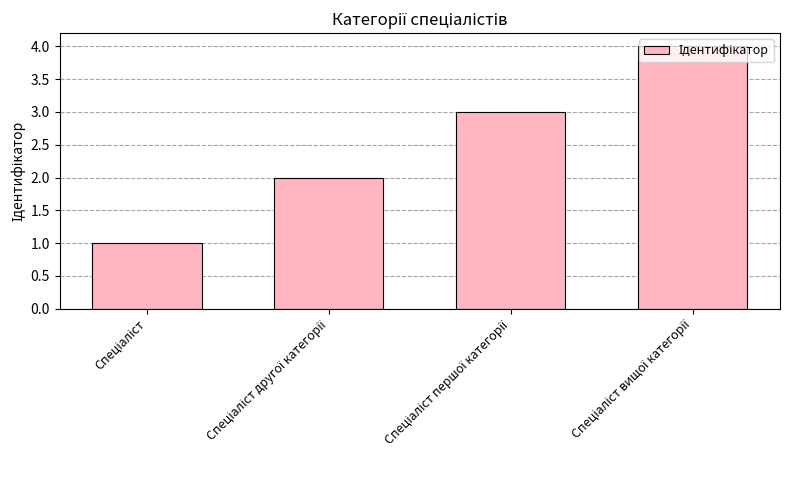

What is the difference between the maximum and minimum values?

3